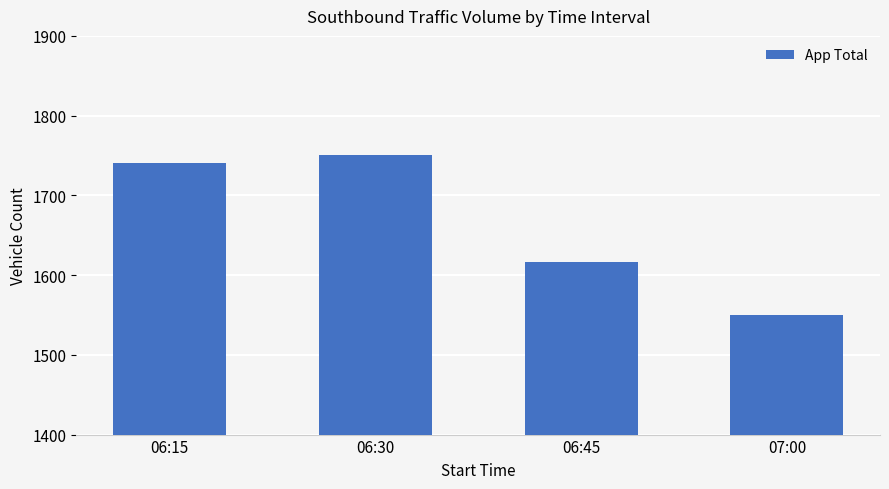

What is the greatest value displayed?

1750